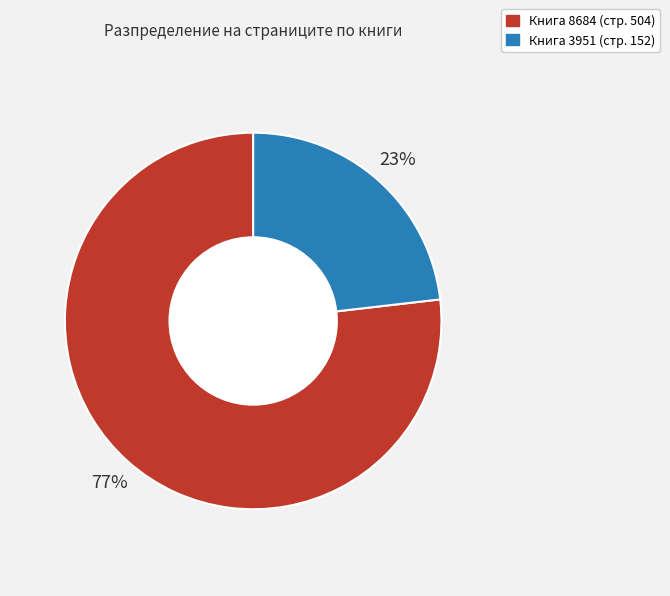

Does any single category account for the majority?

Yes